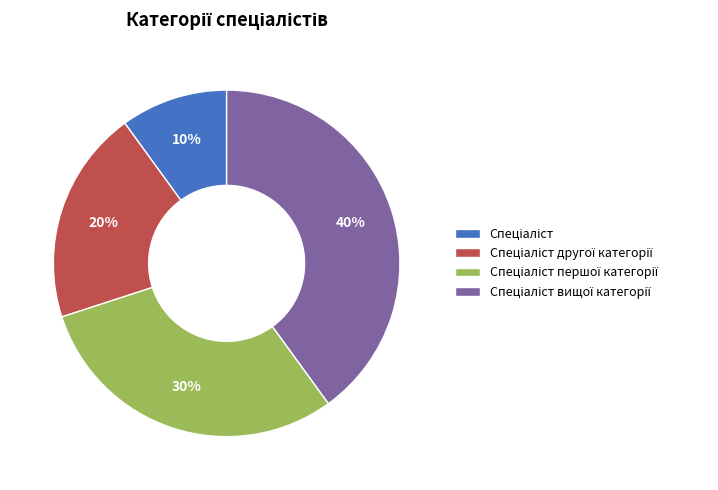

Does any single category account for the majority?

No